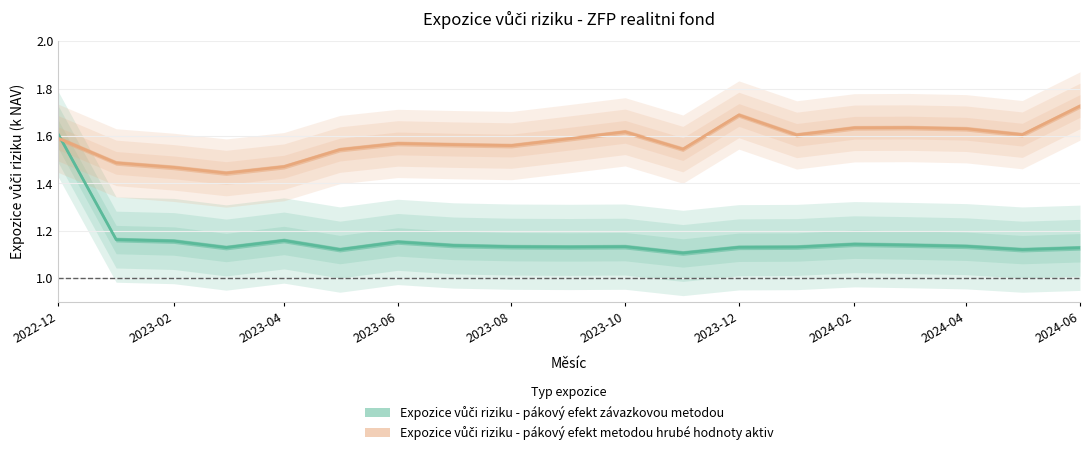

What are all the series names shown in the legend?

Expozice vůči riziku - pákový efekt závazkovou metodou, Expozice vůči riziku - pákový efekt metodou hrubé hodnoty aktiv